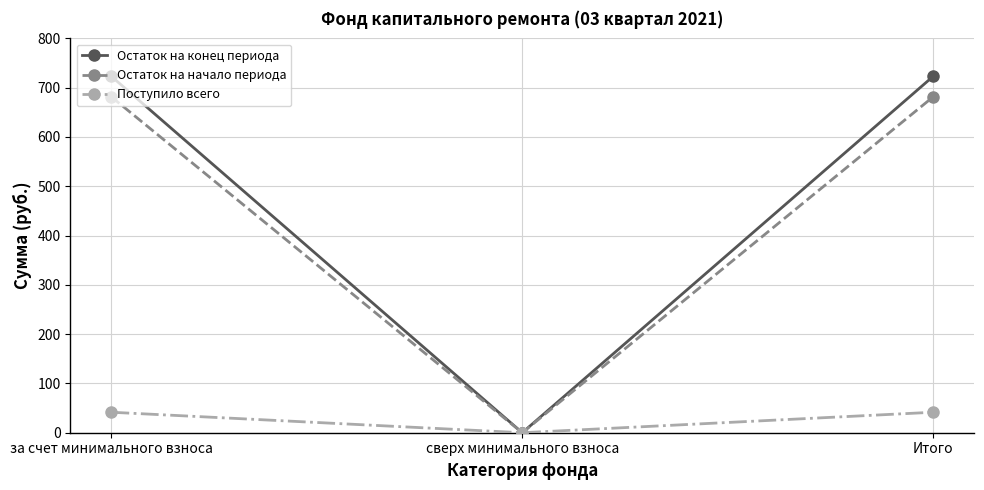

Is it true that Остаток на начало периода equals 905.3 at Итого?

False